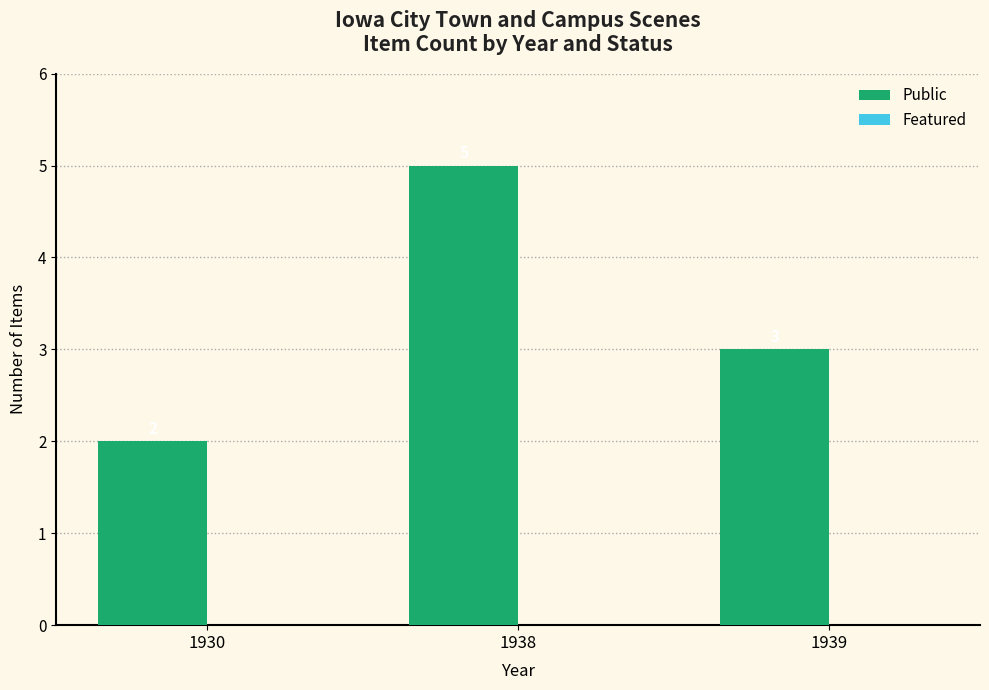

Rank the categories by value from lowest to highest.

1930, 1939, 1938